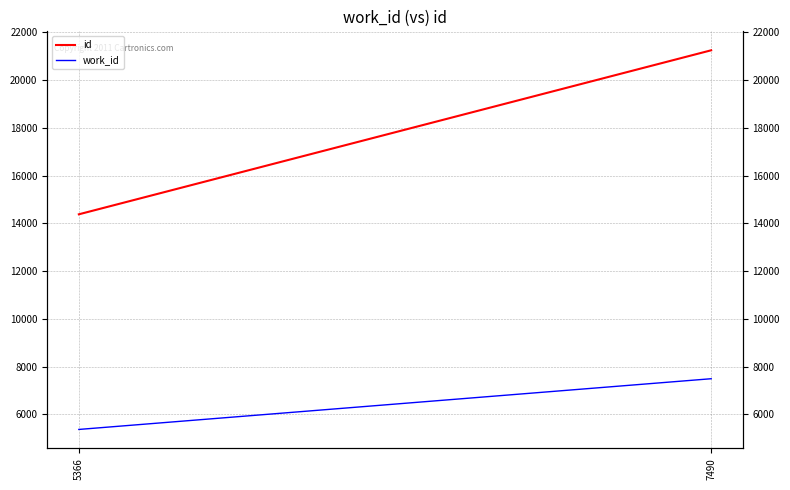

What are all the series names shown in the legend?

id, work_id